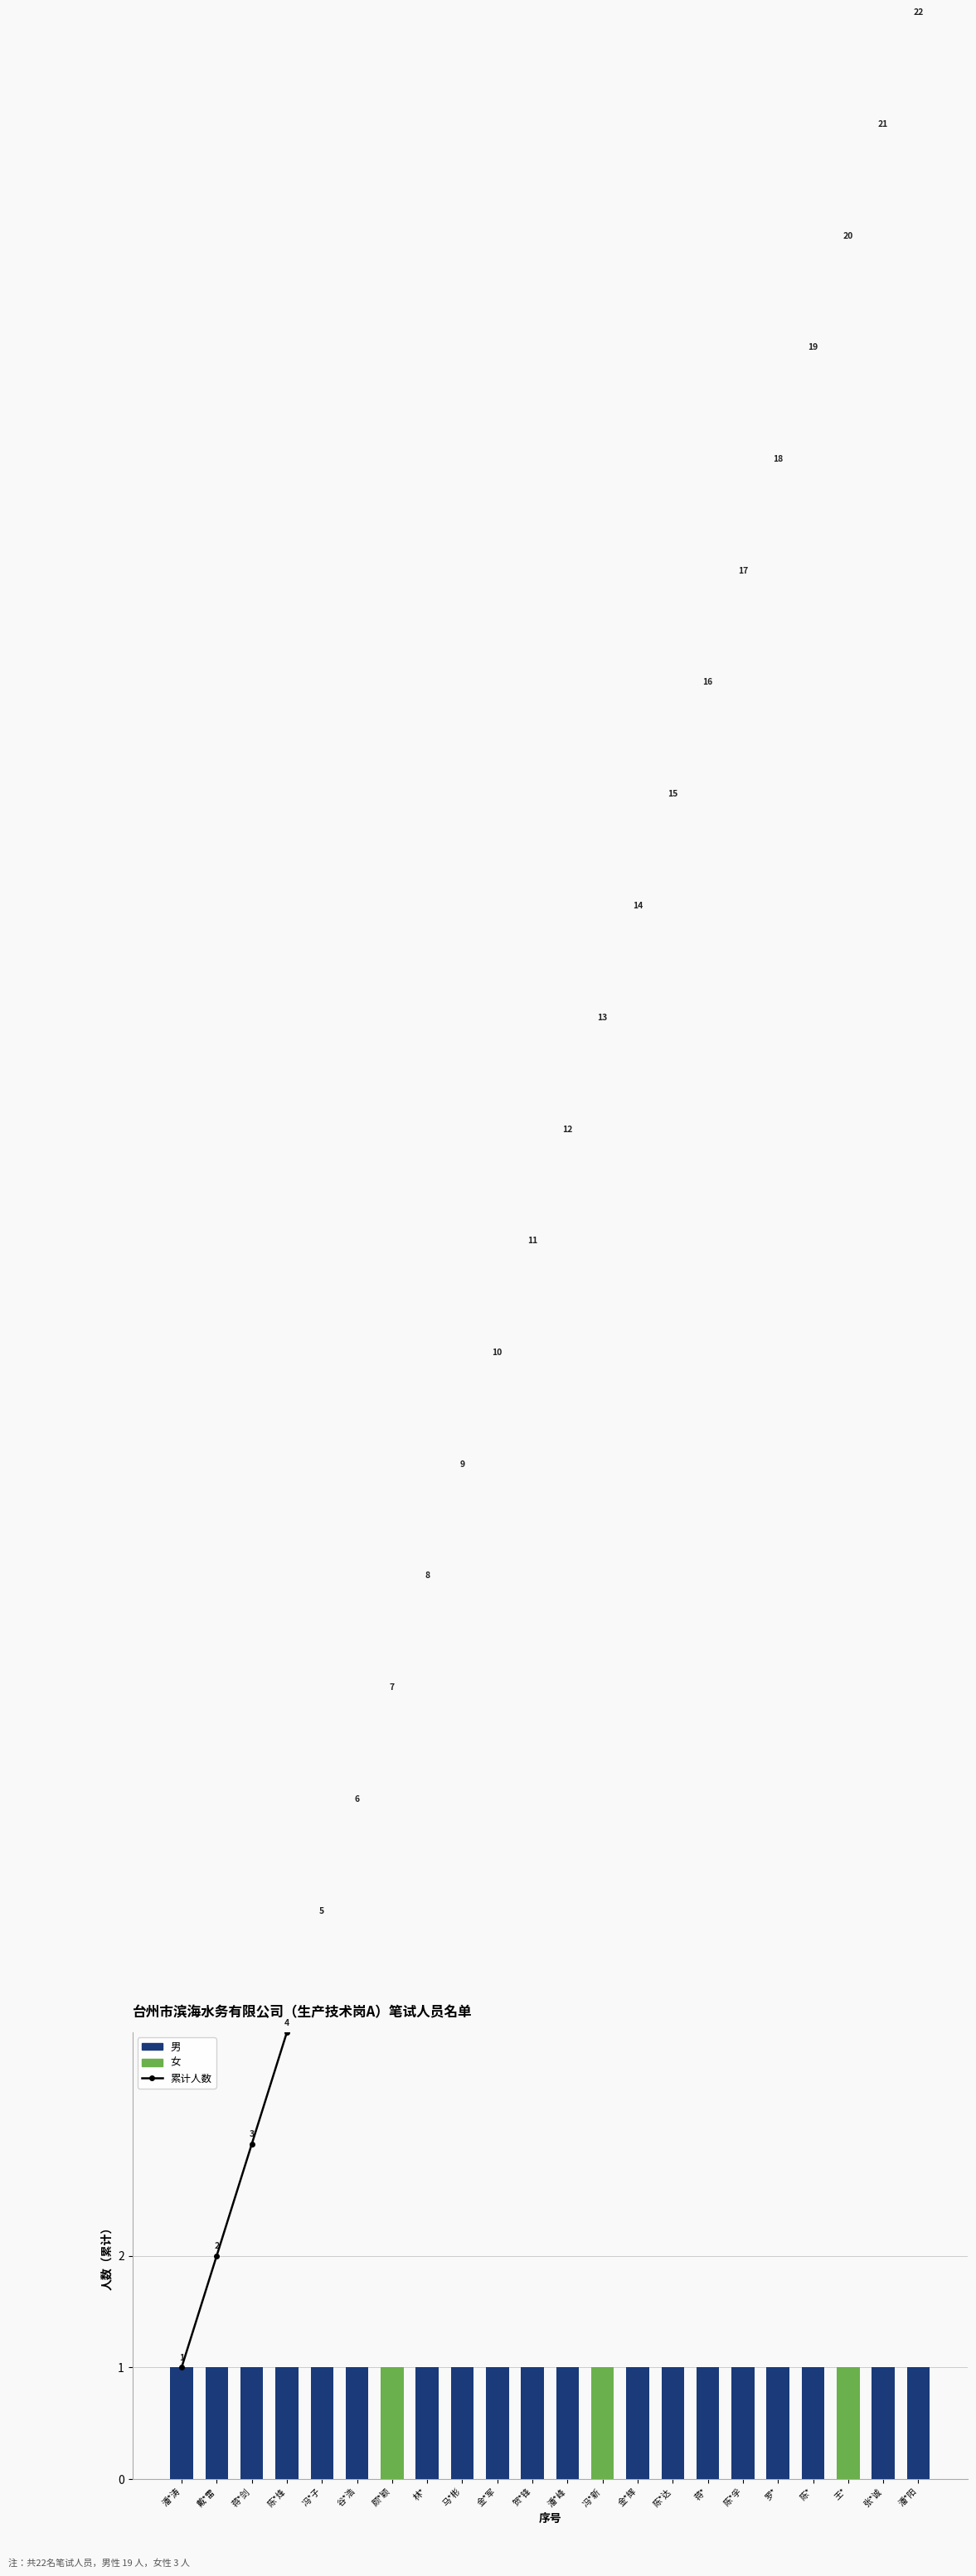

Which category has the lowest value in the 累计人数 series?

潘*涛